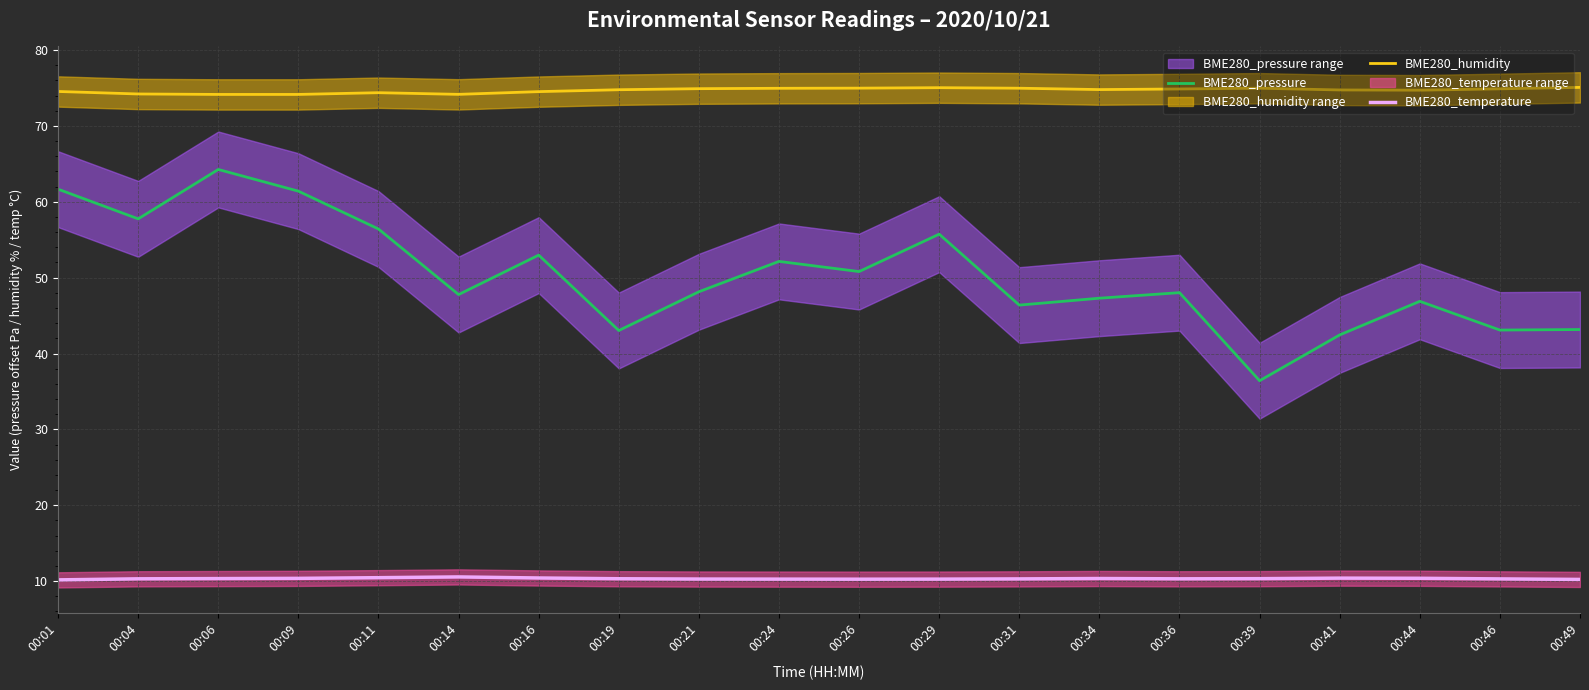

Rank the series at 00:04 from lowest to highest value.

BME280_temperature, BME280_pressure, BME280_humidity